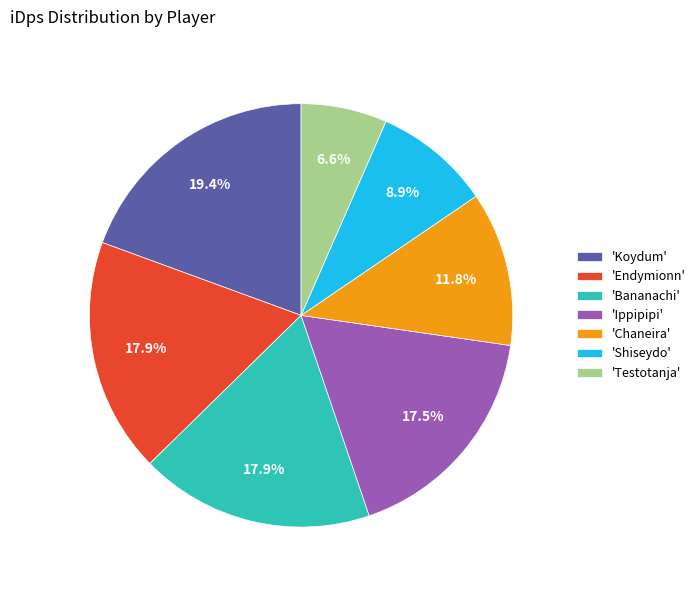

What is the total percentage of 'Ippipipi' and 'Bananachi'?

35.4%